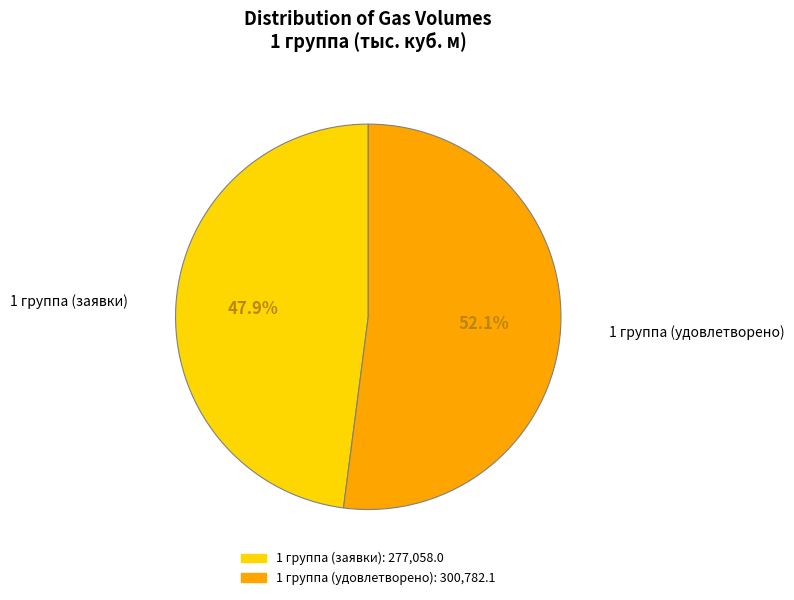

How many segments does this pie chart have?

2